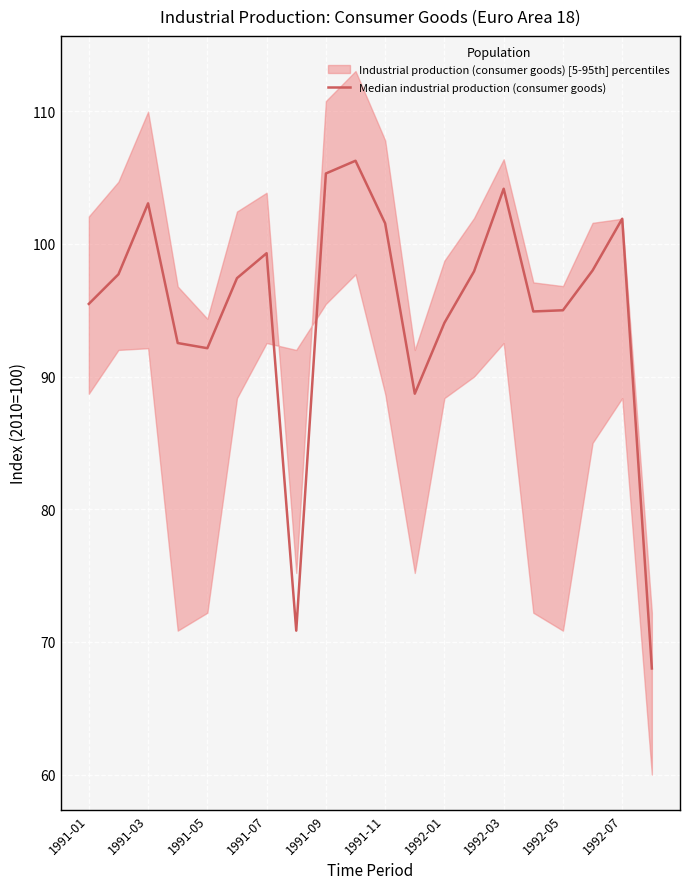

How many data points are less than 97?

9